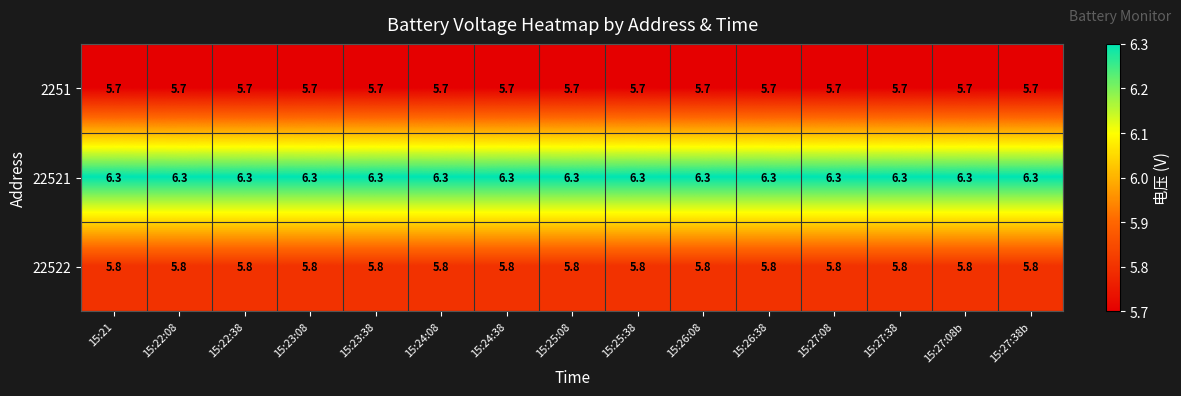

What is the total value across all series at 15:23:38?

17.8